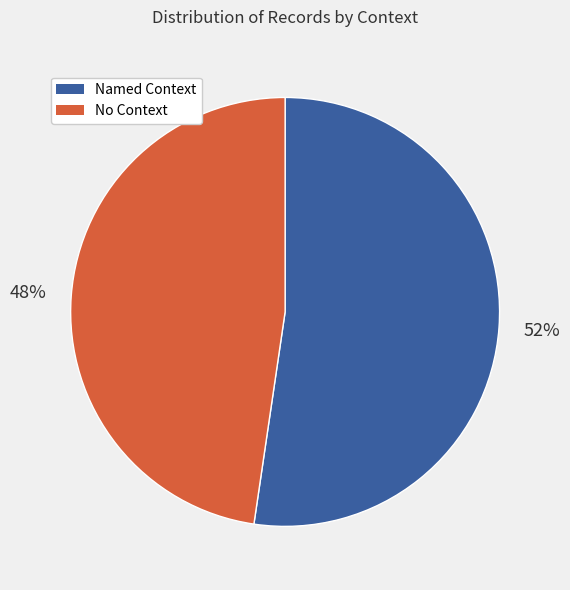

How many slices are in this pie chart?

2